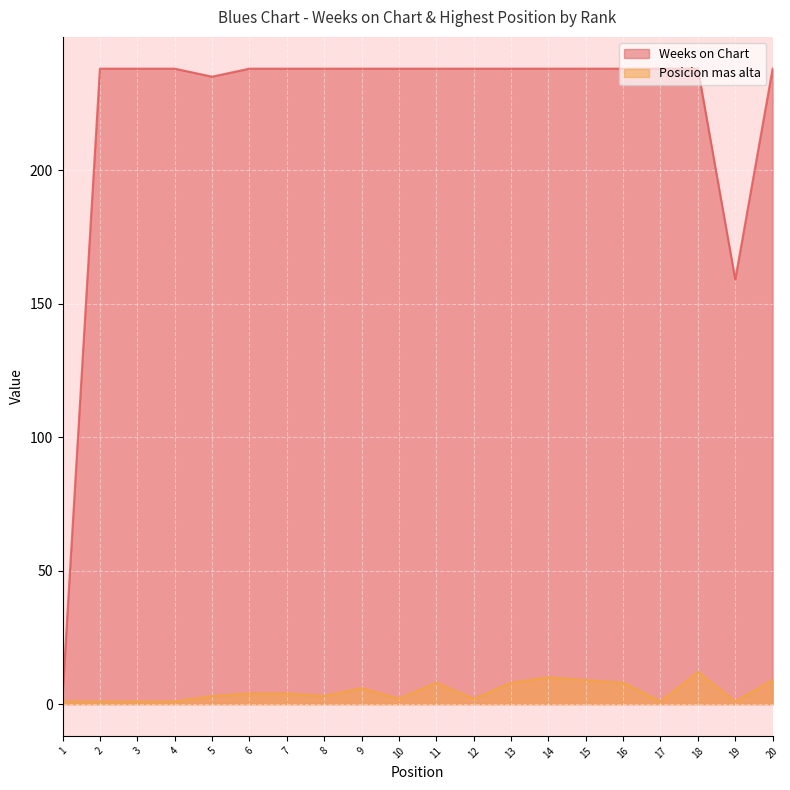

The Weeks on Chart series shows 238 at 15. True or false?

True